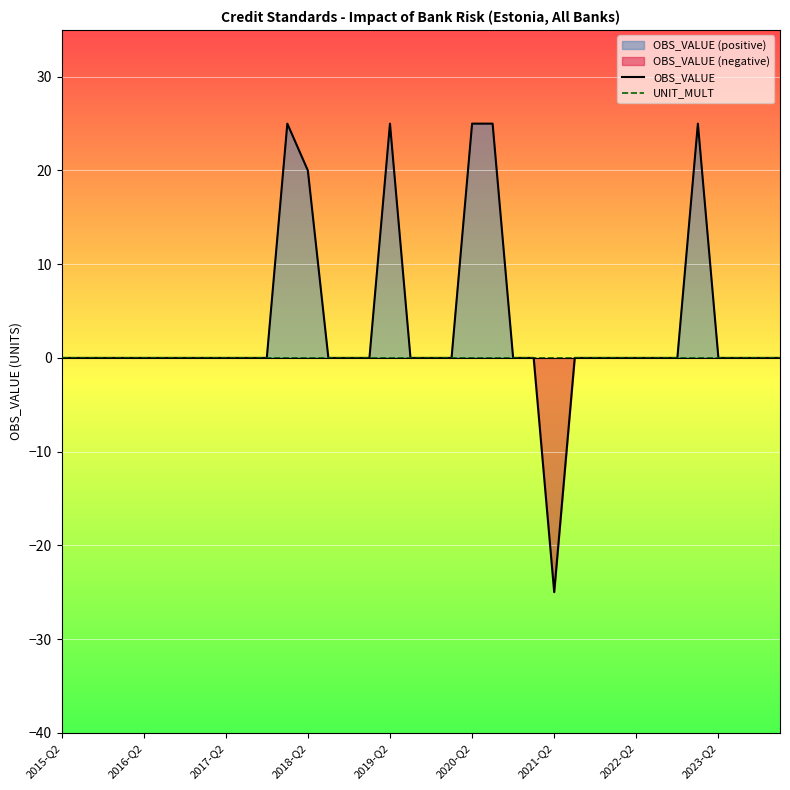

At which label does OBS_VALUE reach its minimum?

2021-Q2